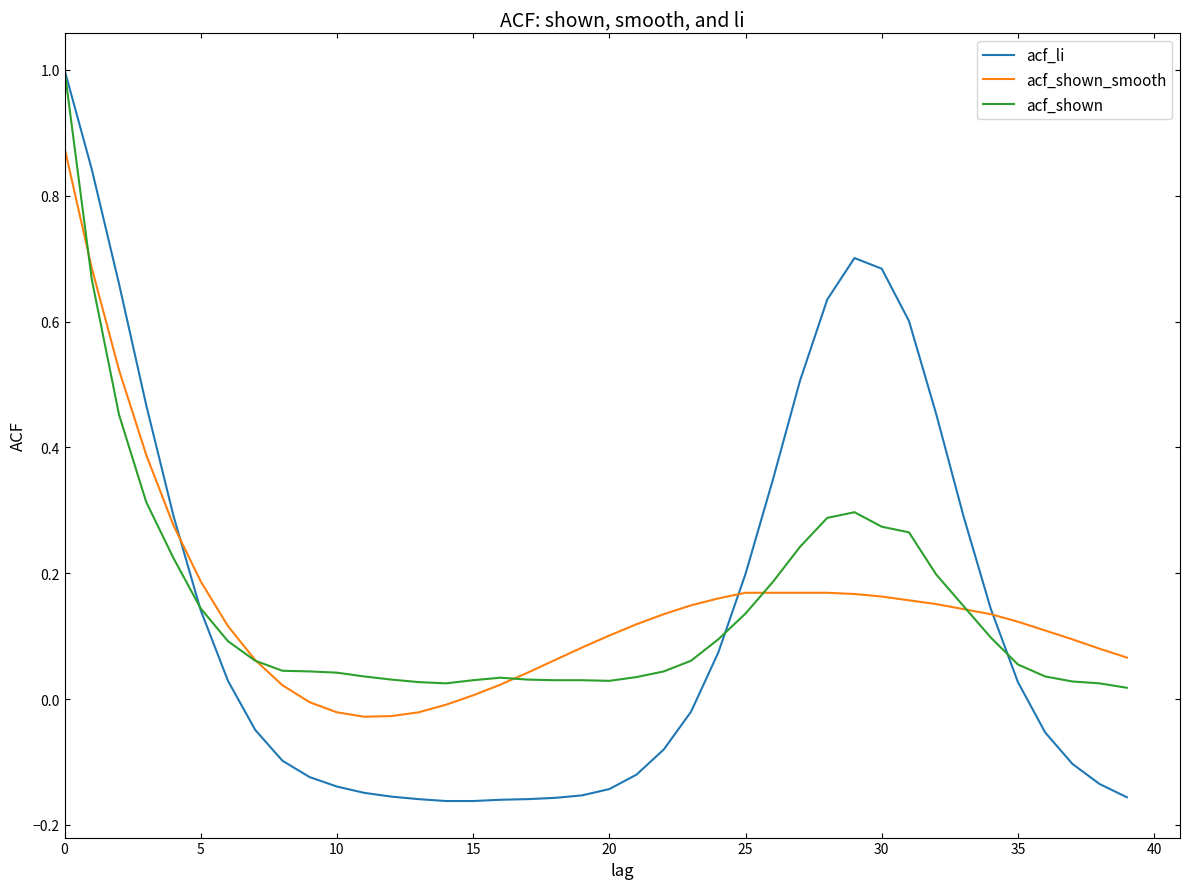

What is the greatest value displayed?

1.0